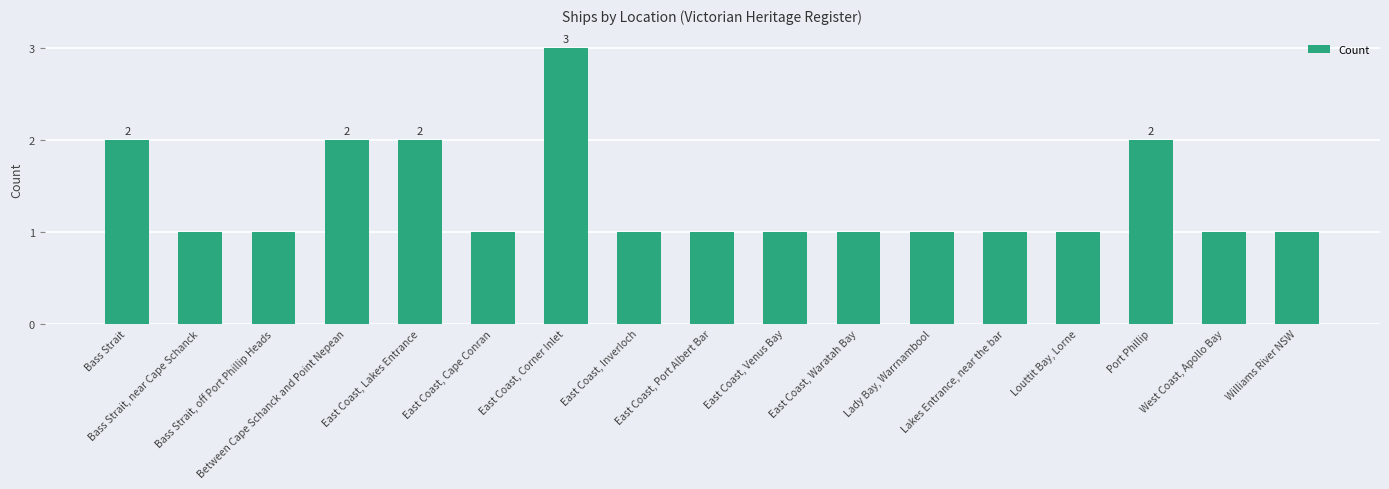

How many values are between 1 and 2?

16